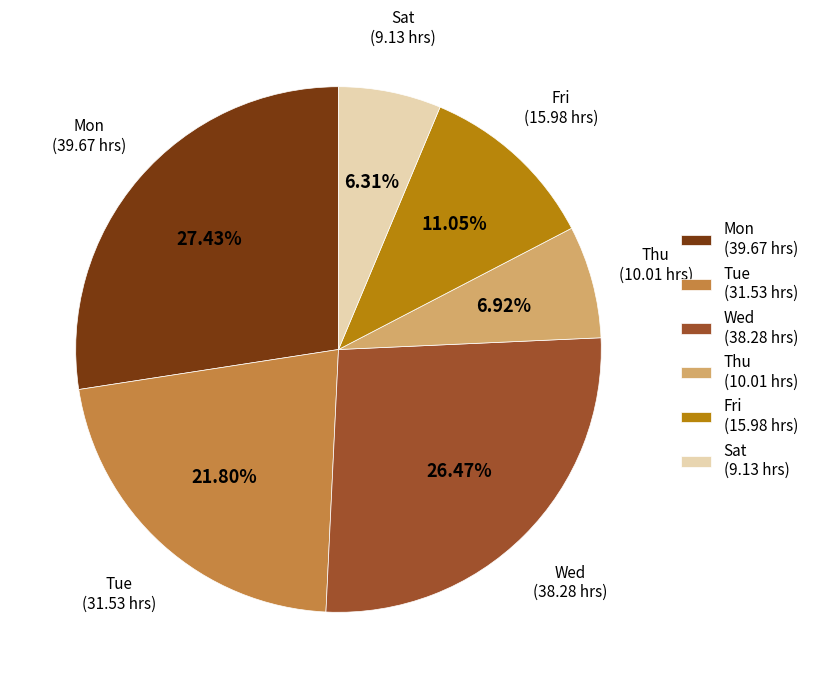

Which category has the smallest portion of the pie?

Sat (9.13 hrs)